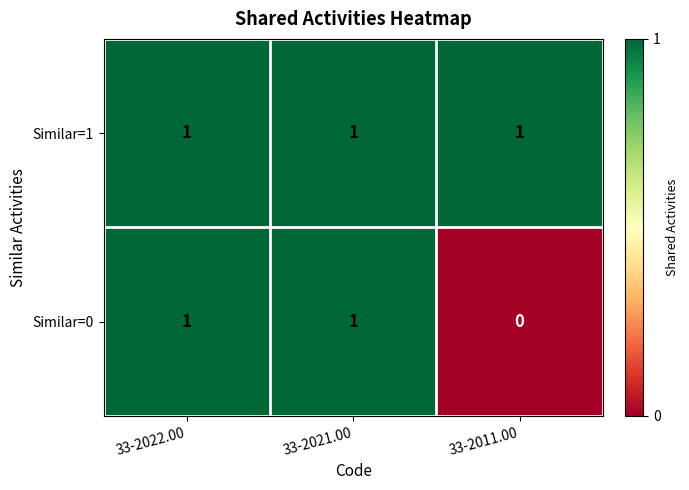

How many categories are shown in the chart?

3